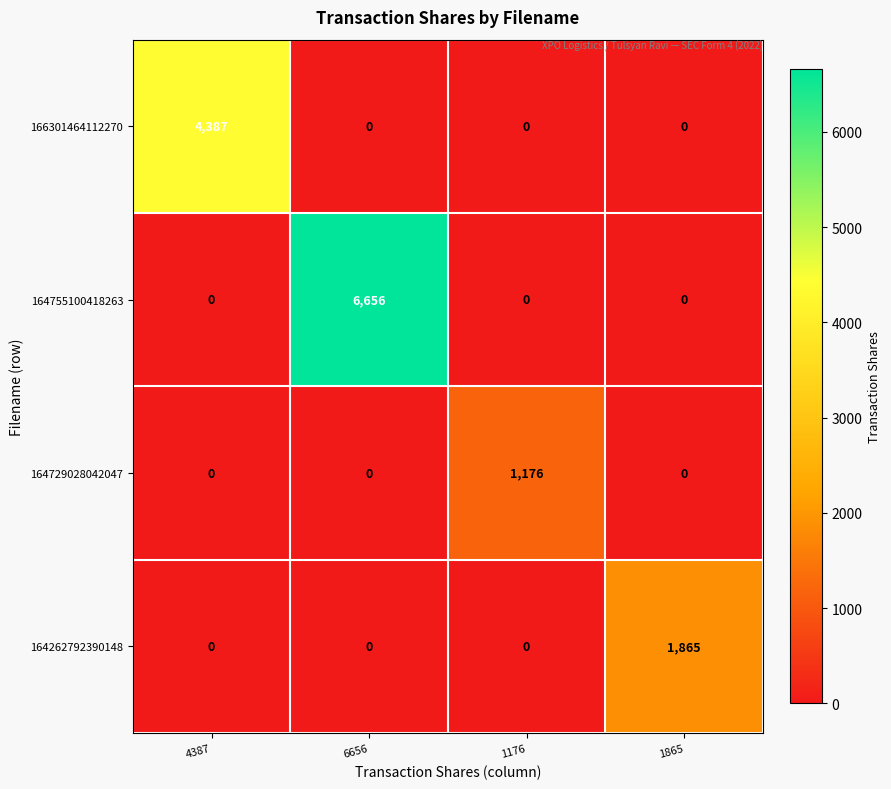

What is the difference between the 164755100418263 values at 6656 and 1176?

6656